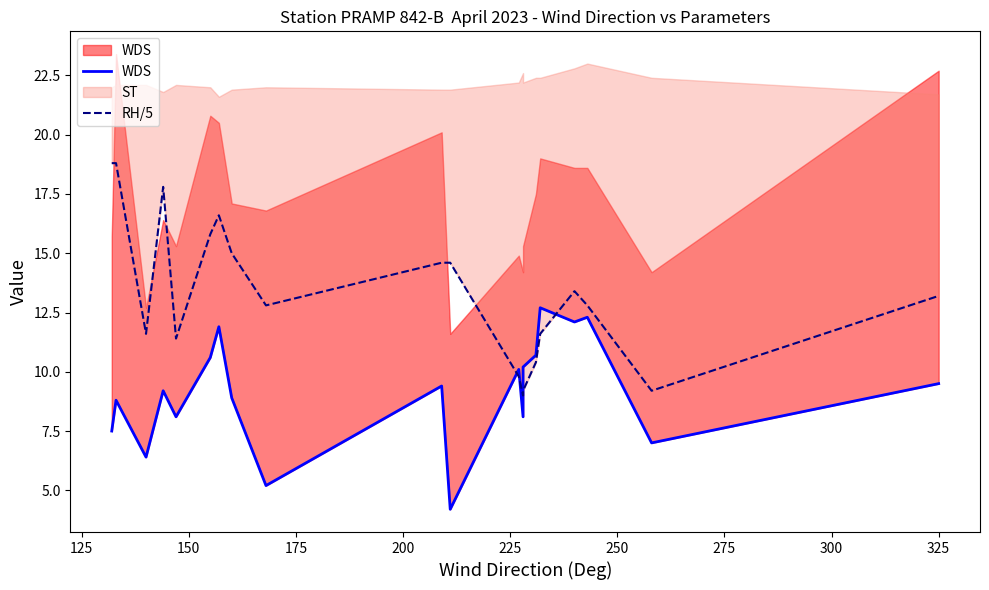

What is the difference between the second highest and minimum values in the WDS series?

8.1